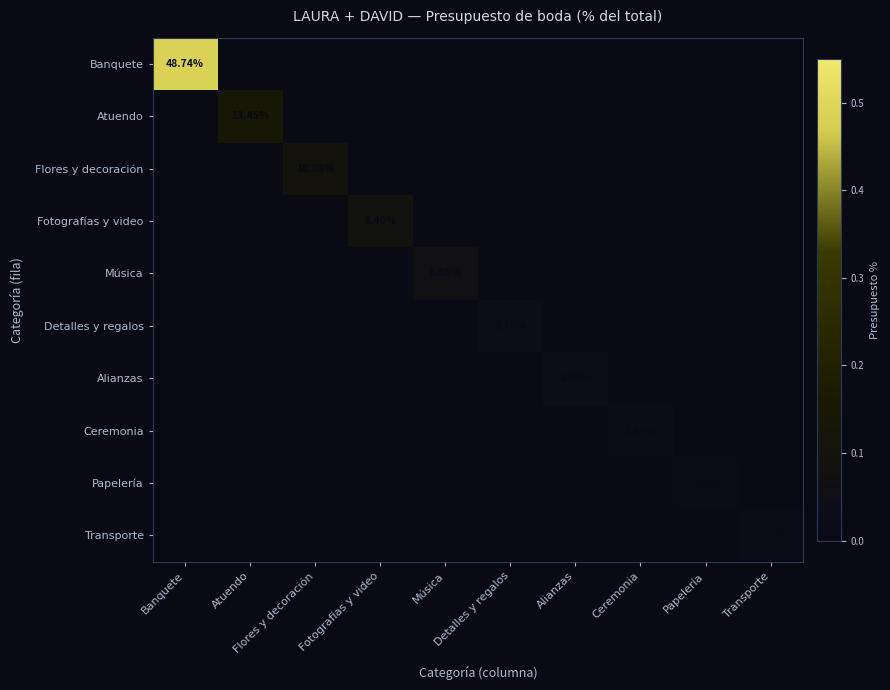

At which category is the sum across all series the highest?

Banquete